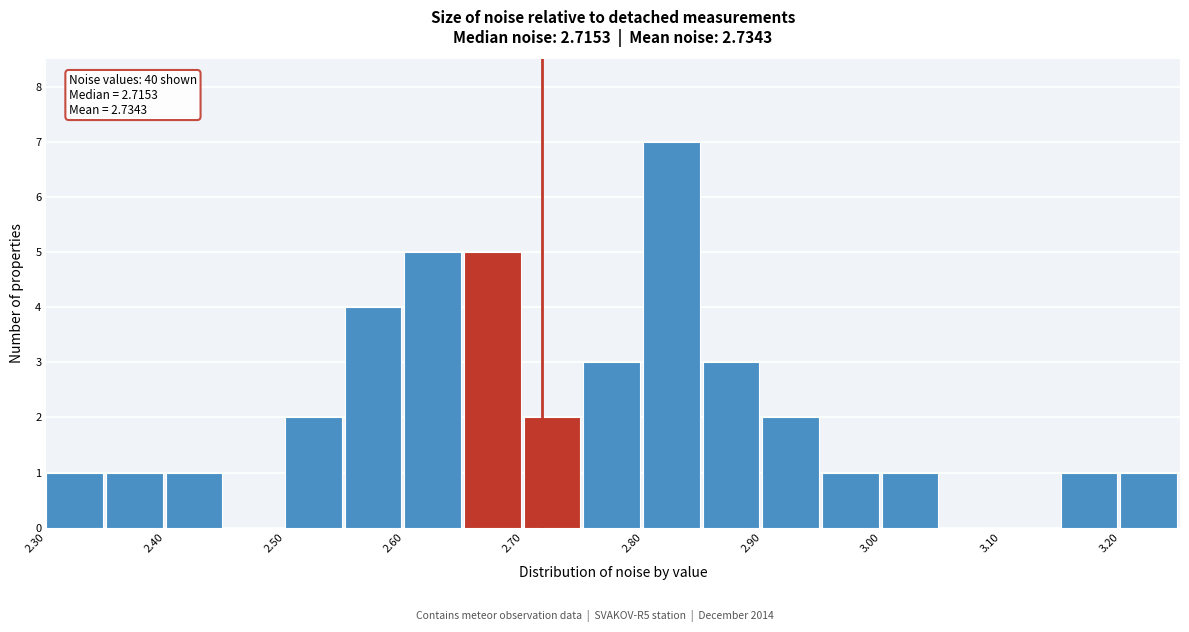

Over which range of the x-axis is the bar tallest?

2.80 to 2.85